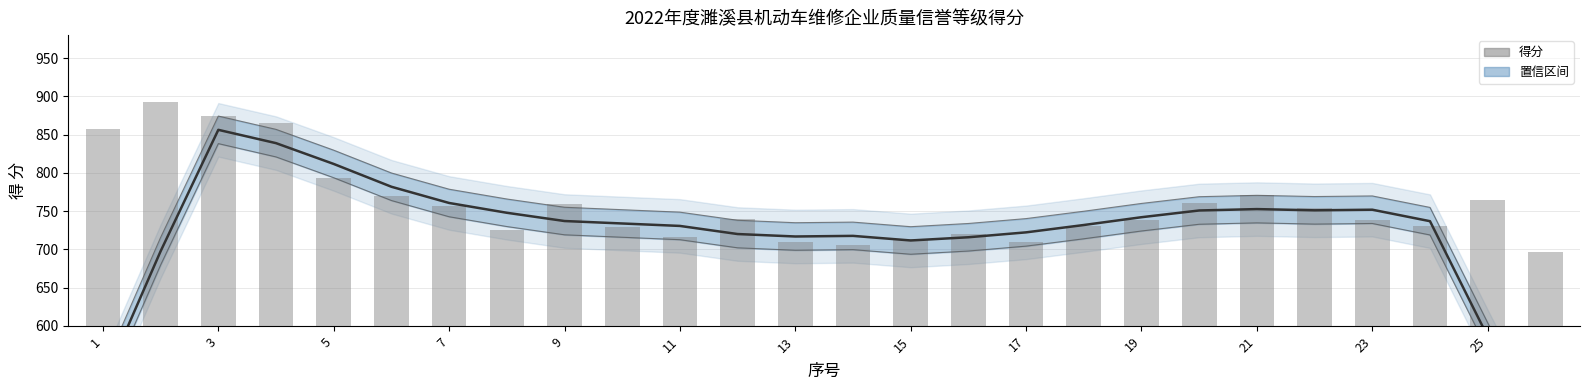

Reading left to right, extract all data points from this chart.

滑动平均: 524.6	697.6	856.2	838.8	811.6	781.8	760.6	747.8	737.0	733.8	730.6	720.0	716.8	717.6	711.6	715.8	722.2	731.8	742.0	750.8	752.6	751.0	751.8	736.8	586.0	438.2
得分: 857.0	892.0	874.0	865.0	793.0	770.0	756.0	725.0	759.0	729.0	716.0	740.0	709.0	706.0	713.0	720.0	710.0	730.0	738.0	761.0	771.0	754.0	739.0	730.0	765.0	696.0